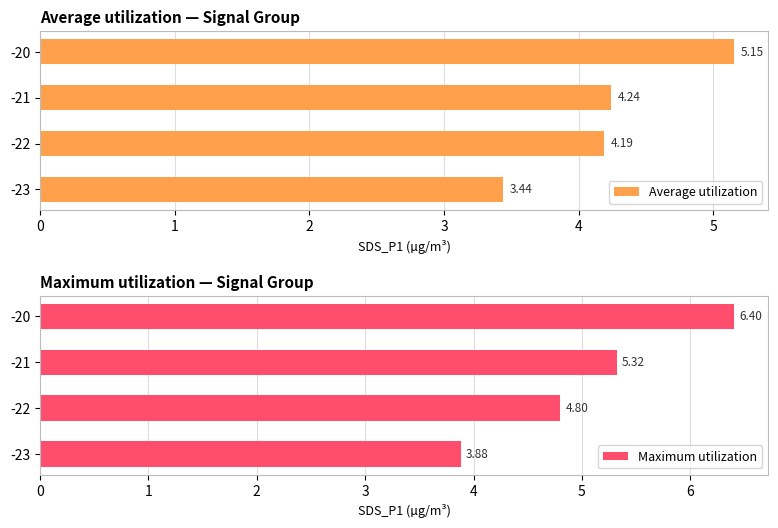

What is the difference between the second highest and minimum values in the Average utilization series?

0.8